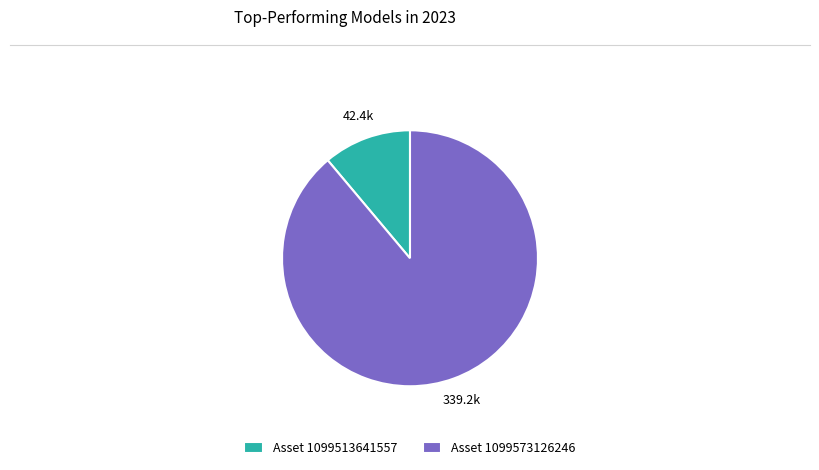

How many slices are in this pie chart?

2